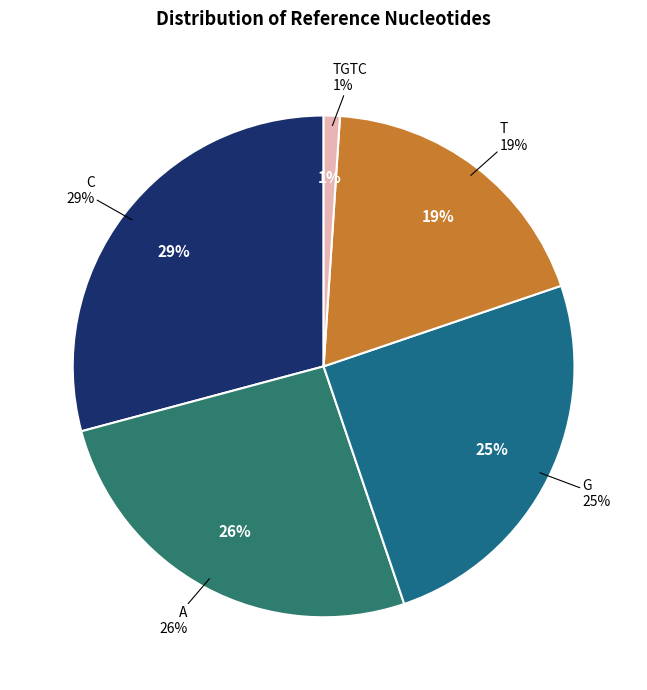

Between T and TGTC, which is larger?

T